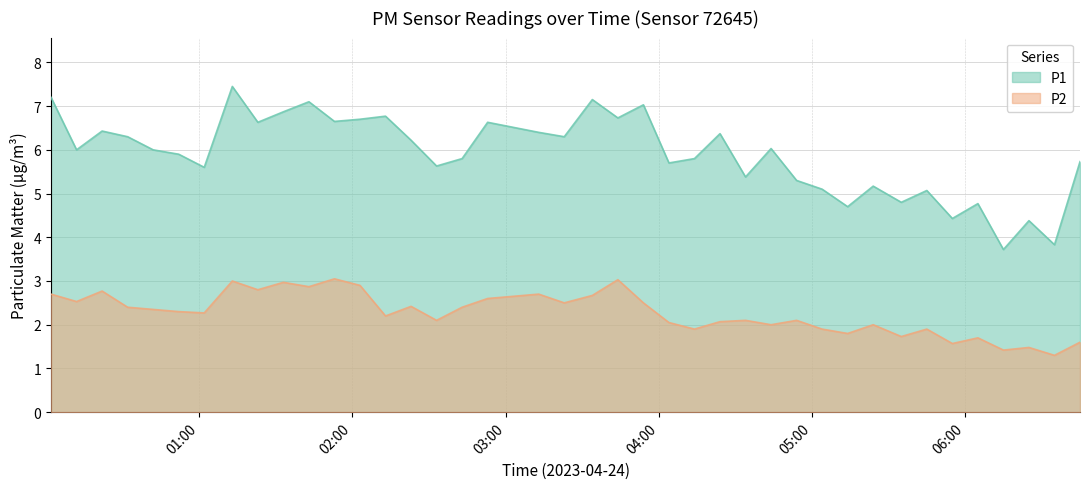

At which category is the sum across all series the highest?

01:13